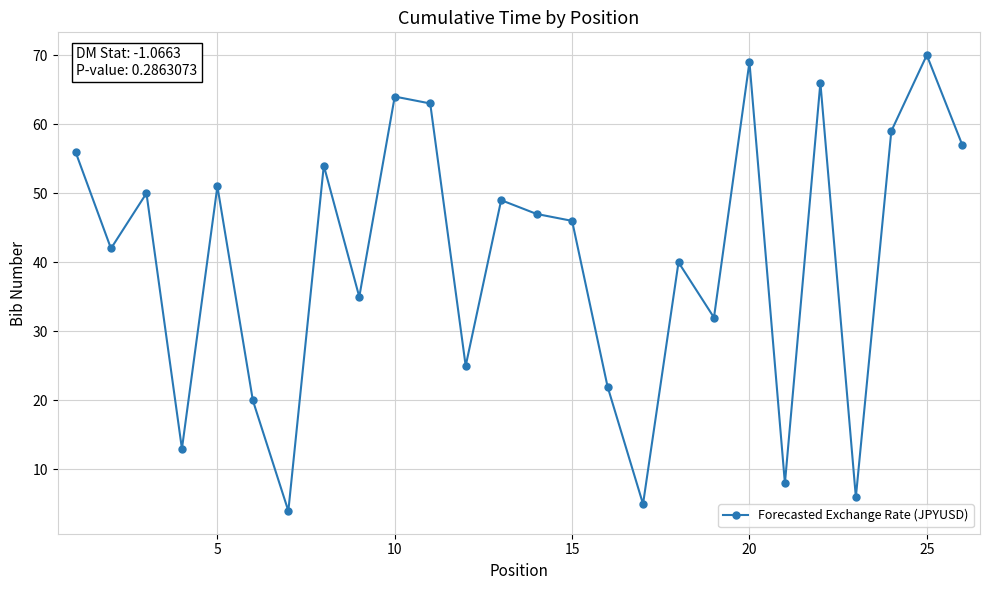

What is the value of the 15th point from the left?

46